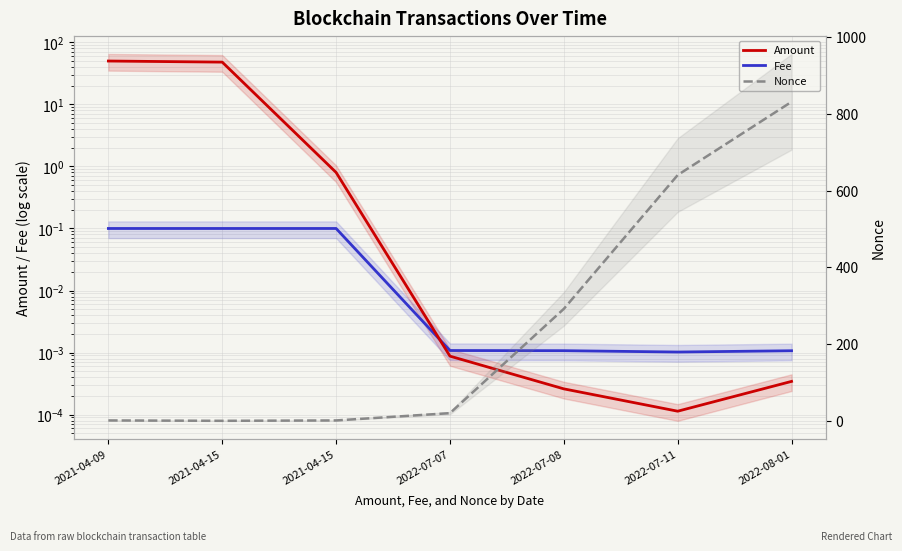

Does the chart display data point markers on the line(s)?

No